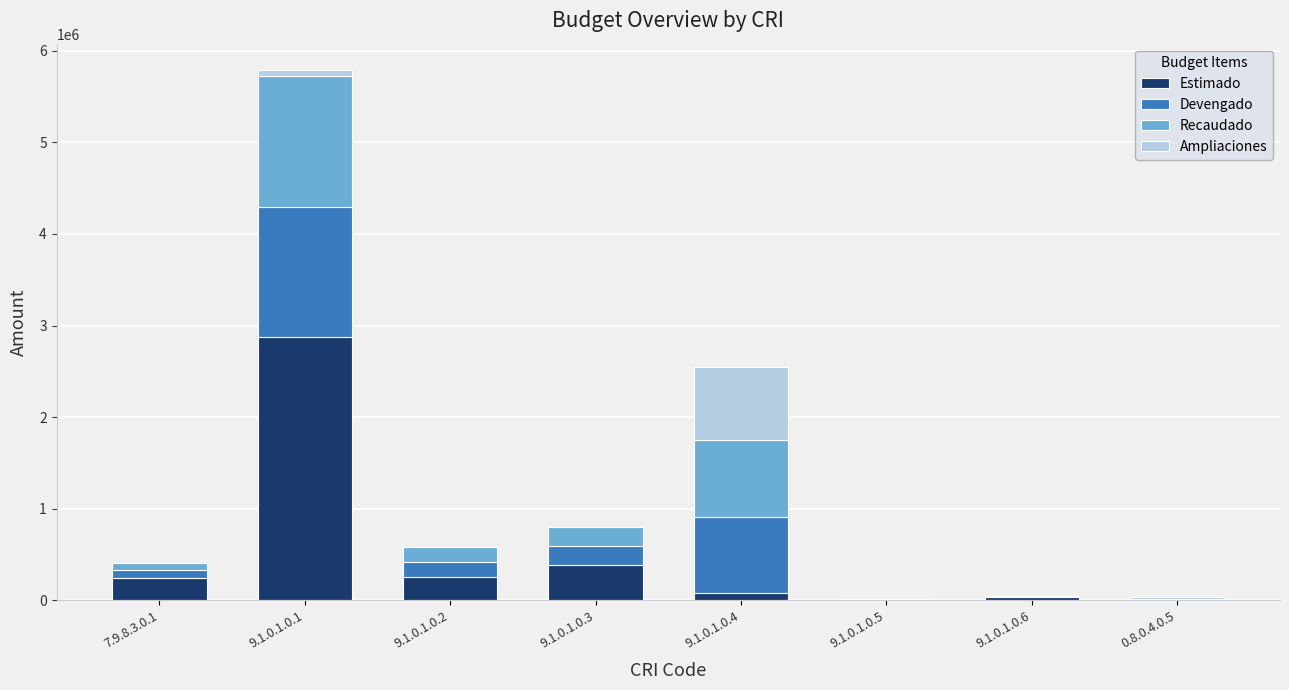

What is the maximum value for Estimado?

2871163.7